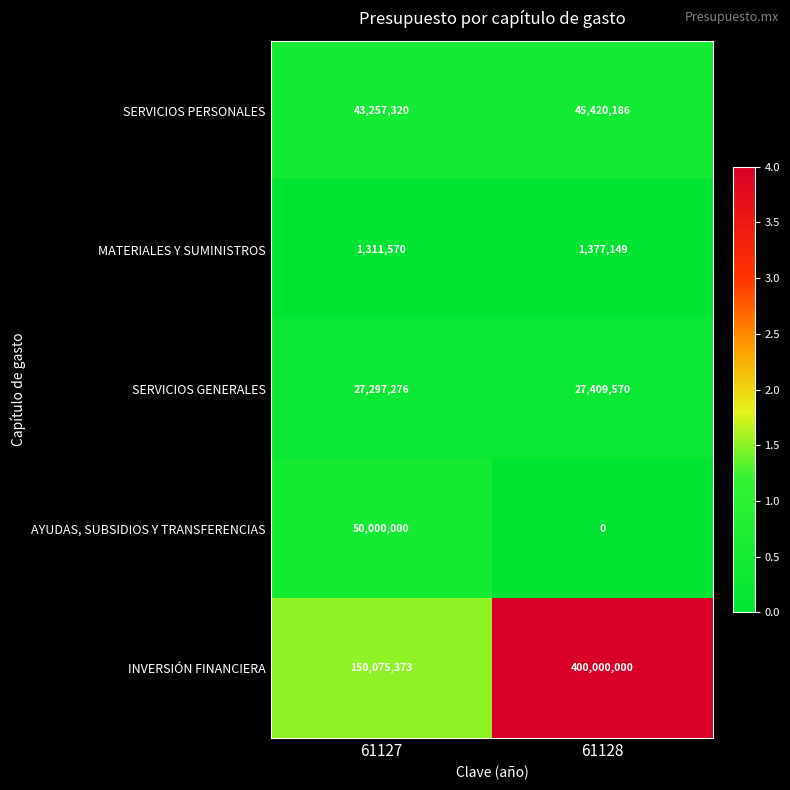

Reading left to right, what are all the values shown in this chart?

SERVICIOS PERSONALES: 43257320	45420186
MATERIALES Y SUMINISTROS: 1311570	1377149
SERVICIOS GENERALES: 27297276	27409570
AYUDAS, SUBSIDIOS Y TRANSFERENCIAS: 50000000	0
INVERSIÓN FINANCIERA: 150075373	400000000